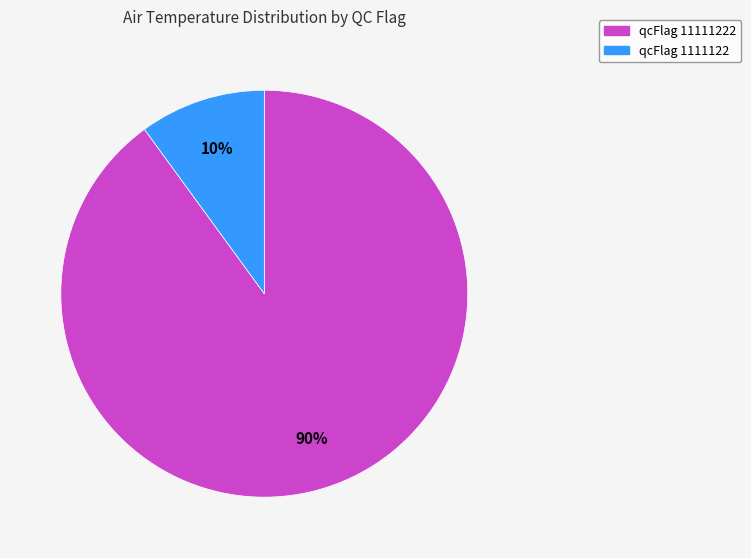

How many slices are in this pie chart?

2